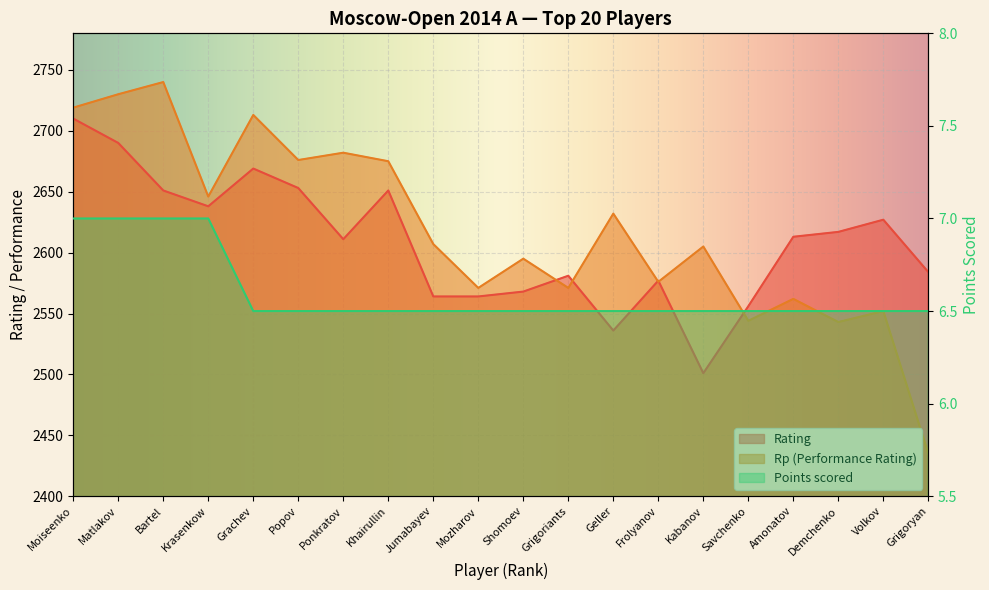

How many interior local valleys does the Rating series have?

4